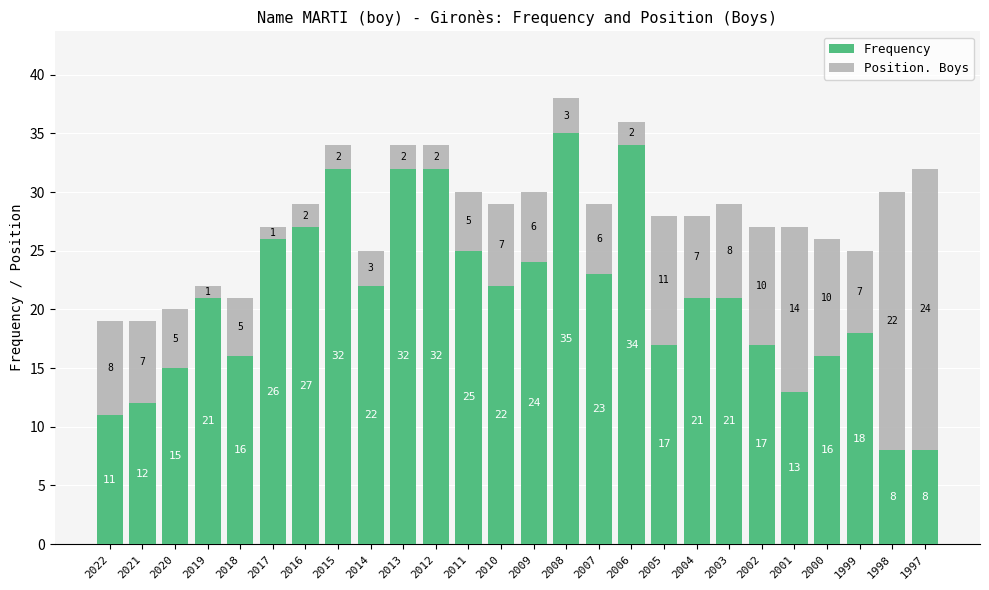

True or false: Frequency has a value of 32 at 2007.

False